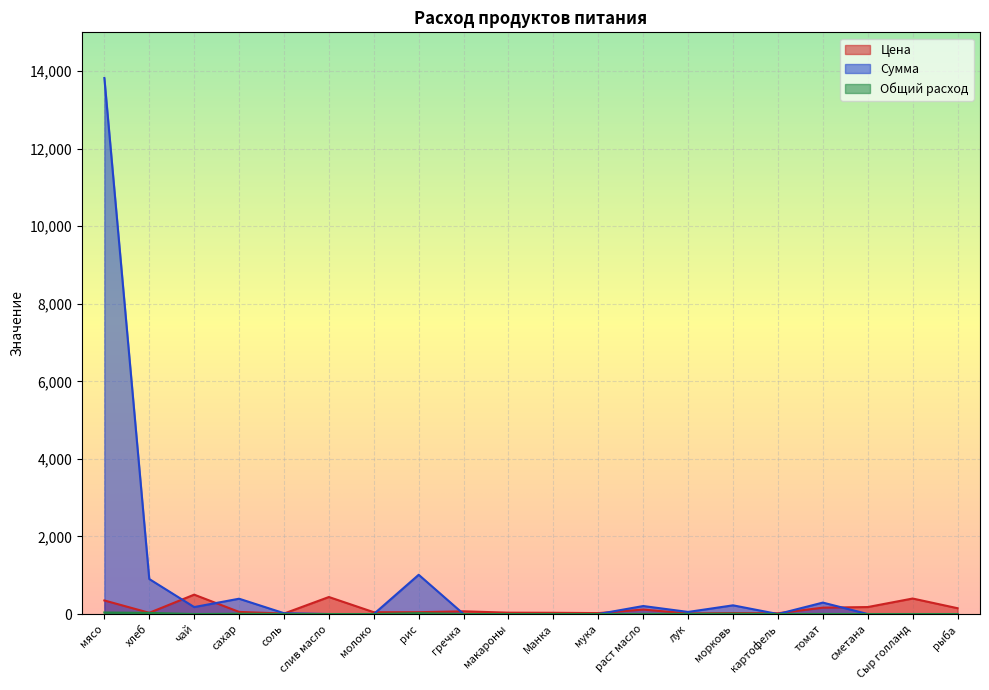

Where do Сумма and Цена first cross each other?

хлеб and чай